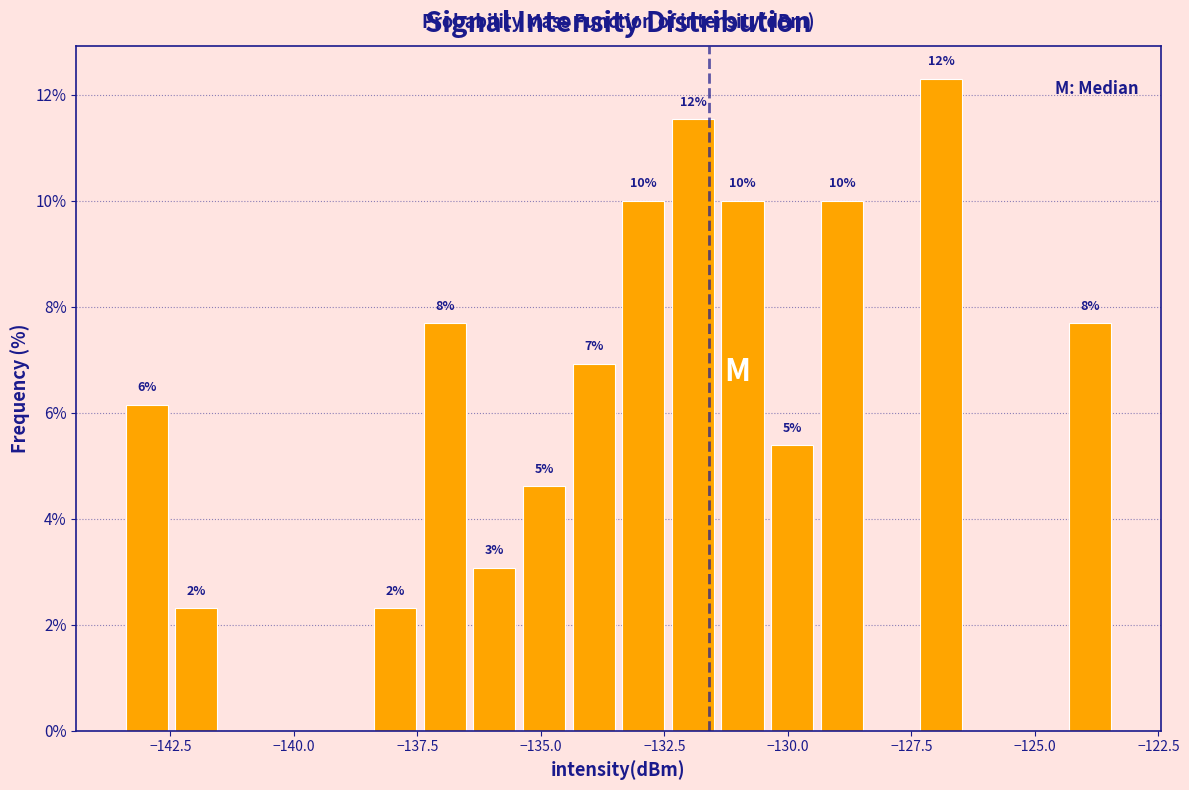

Read against the x-axis, roughly where is the centre of the tallest bar?

-127.0